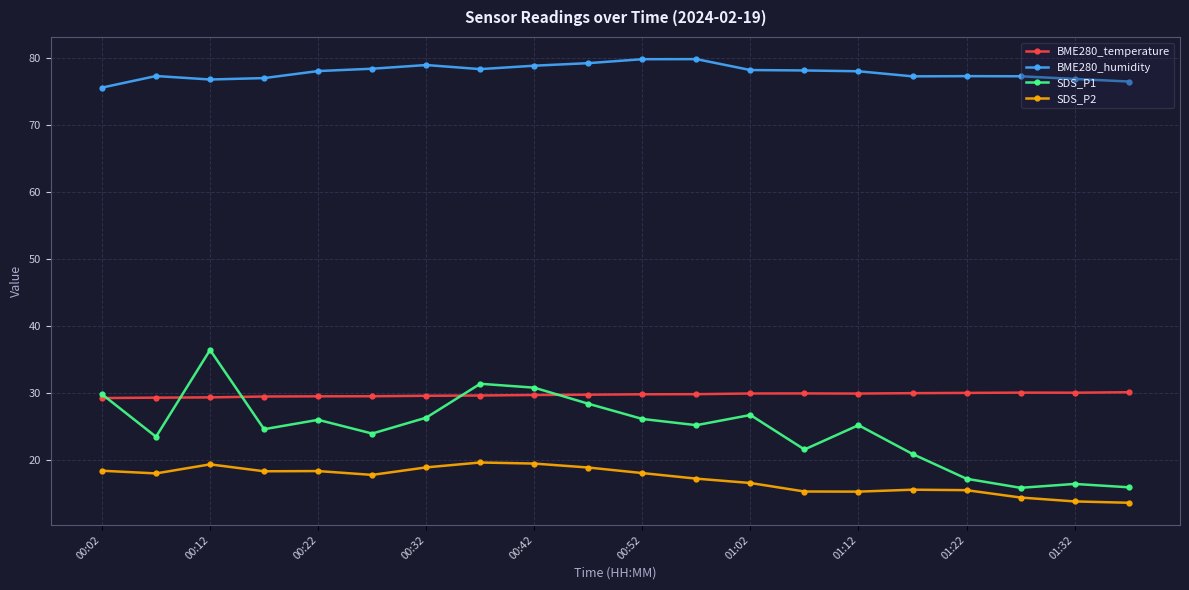

True or false: SDS_P1 has more than 2 interior local peaks.

True